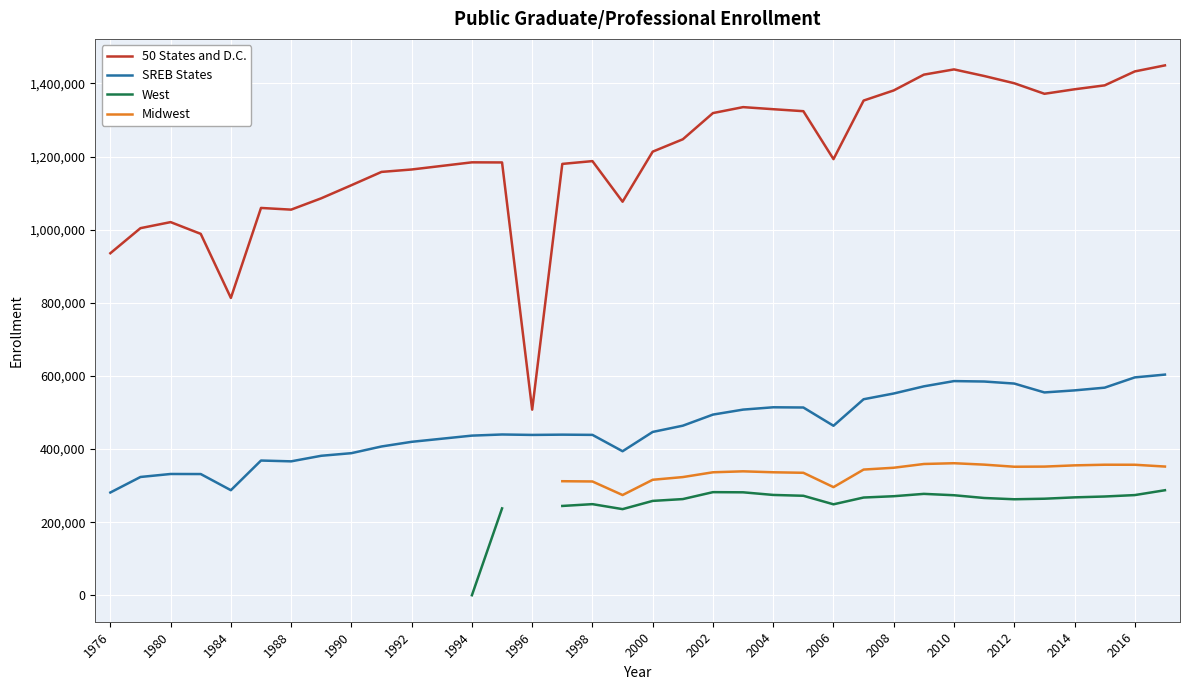

The value of 50 States and D.C. at 2002 is 1318957. True or false?

True